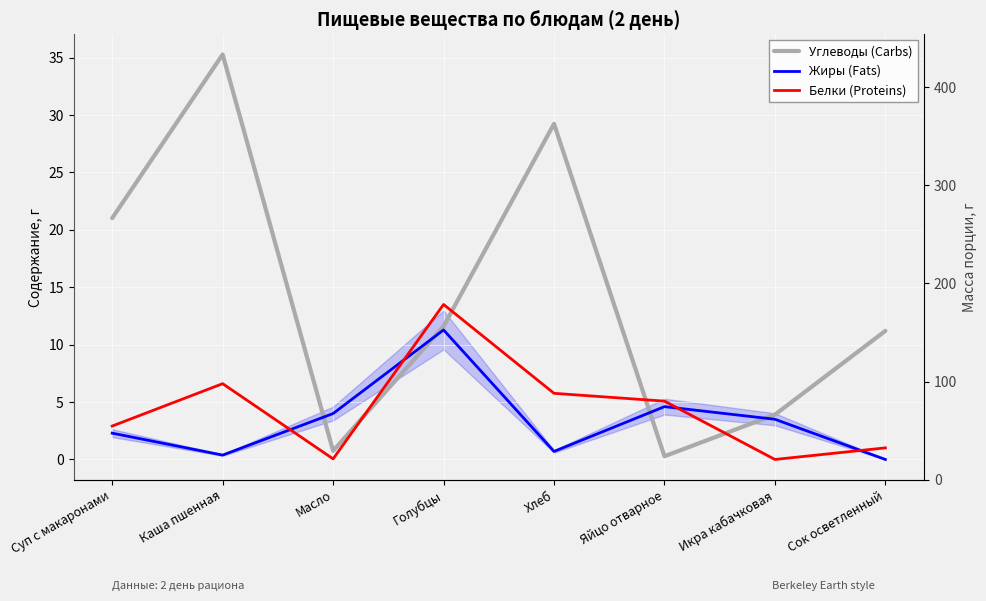

What are all the series names shown in the legend?

Углеводы (Carbs), Жиры (Fats), Белки (Proteins)